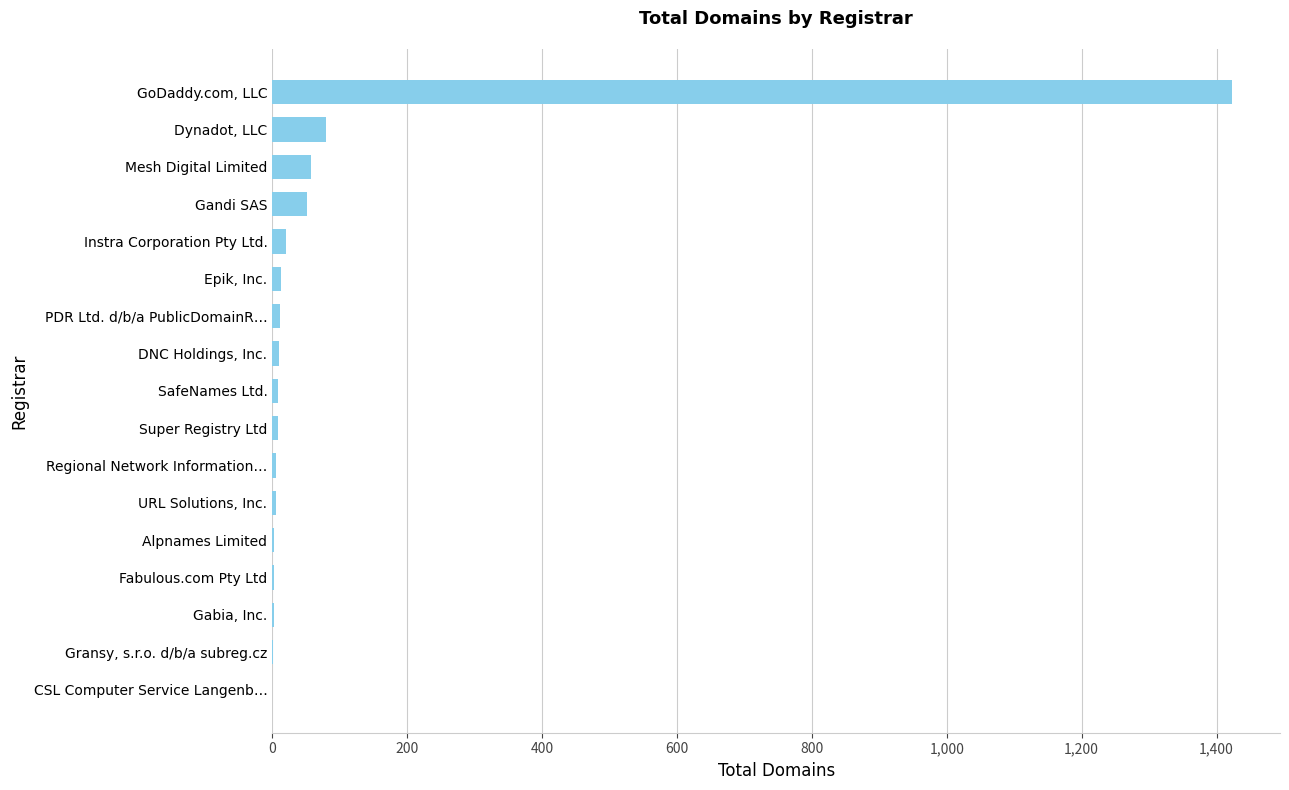

Which has a higher value, GoDaddy.com, LLC or Gransy, s.r.o. d/b/a subreg.cz?

GoDaddy.com, LLC